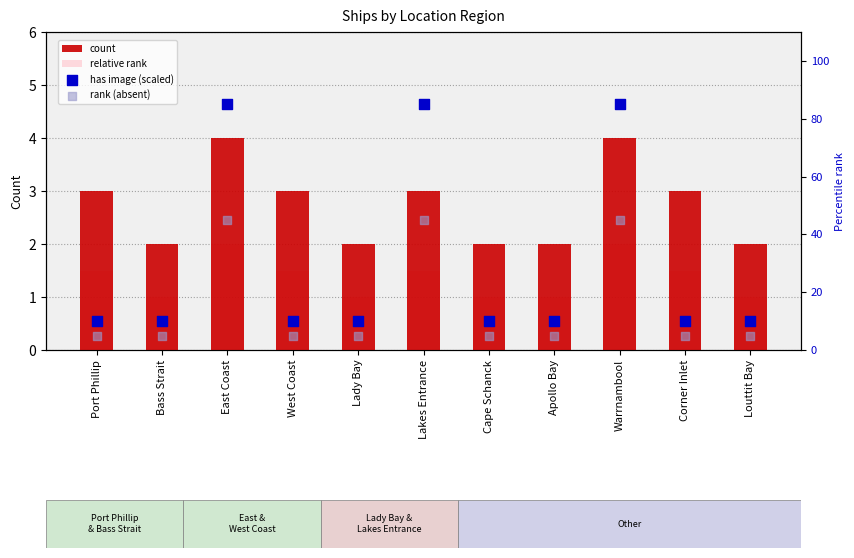

Which series has the widest spread of Y values?

has image (scaled)